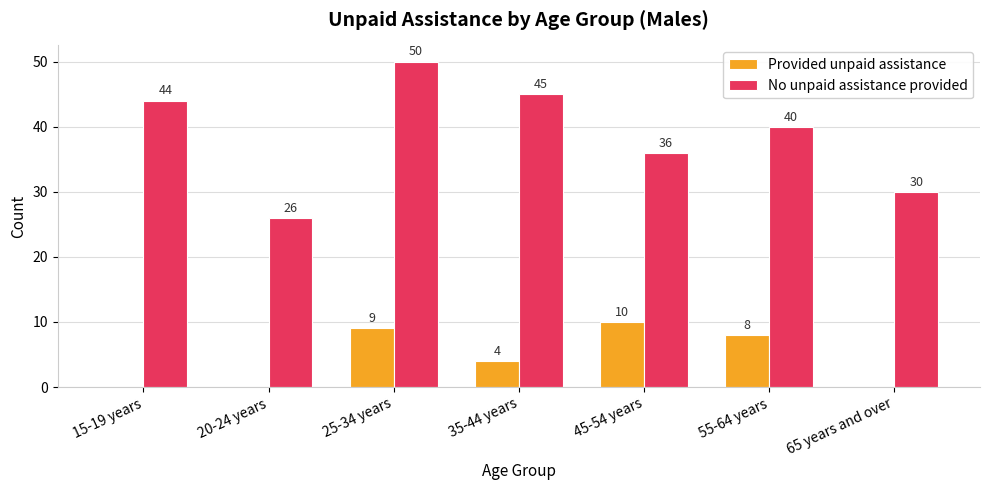

Which series has the widest spread of values?

No unpaid assistance provided